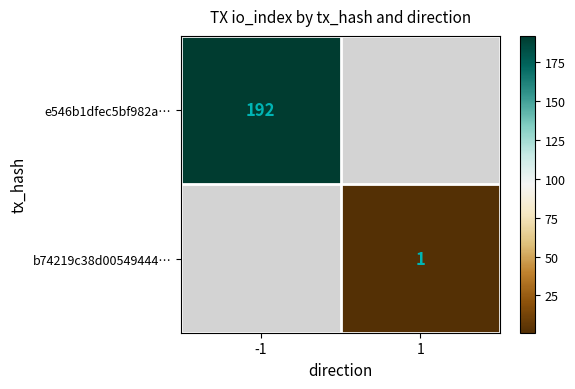

What is the minimum value shown in the chart?

1.0